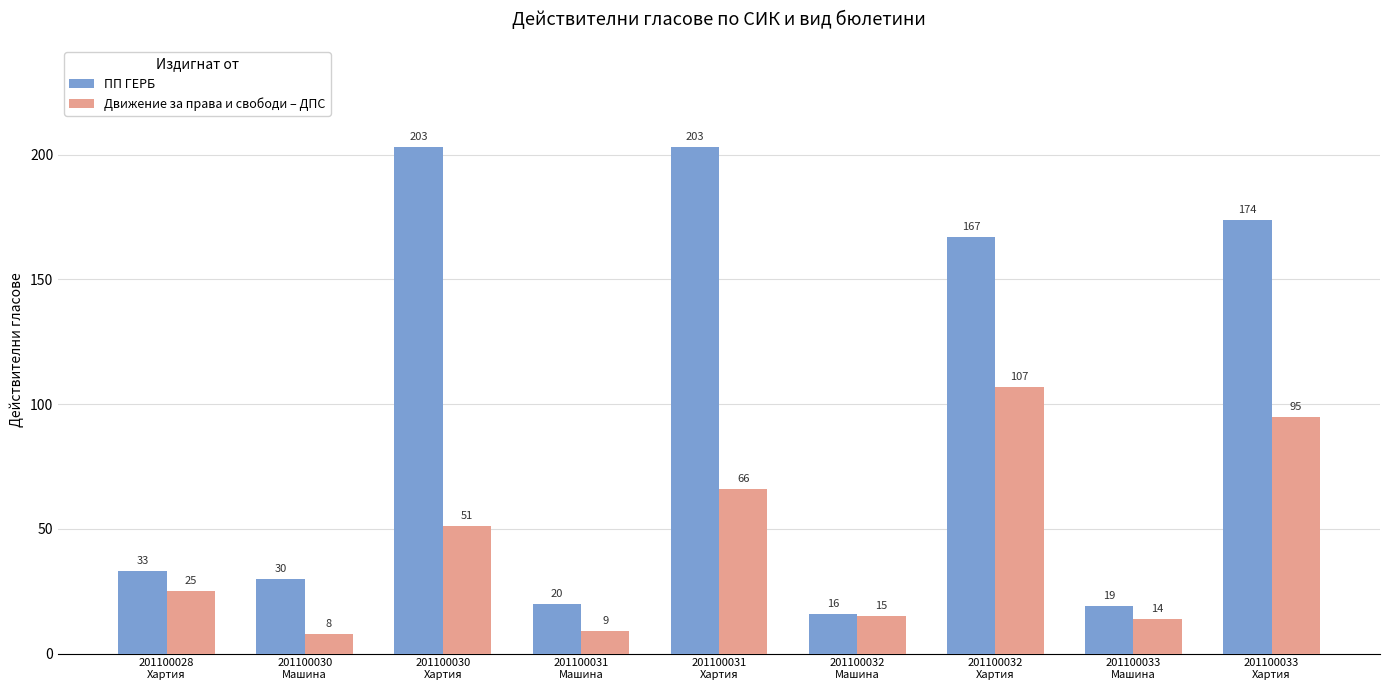

Which series has the largest range (max minus min)?

ПП ГЕРБ